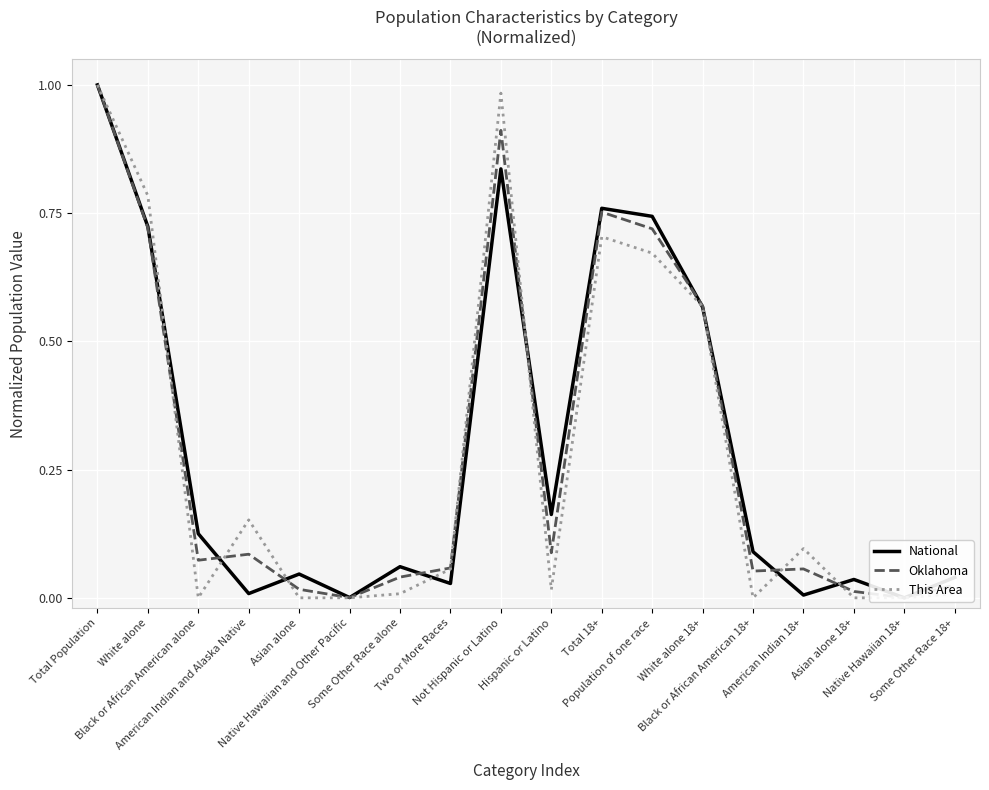

Is it true that This Area equals 0.4 at White alone 18+?

False